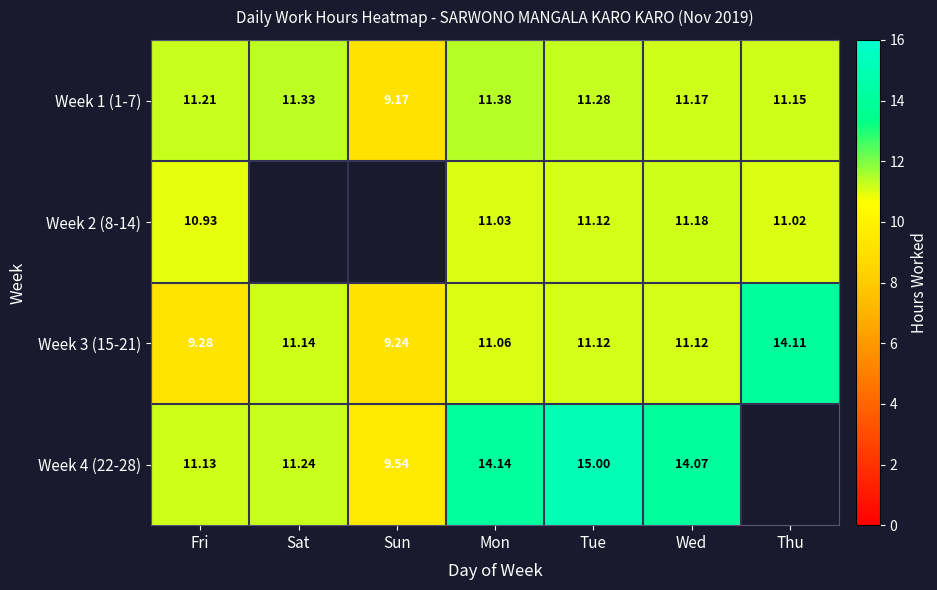

What is the sum of all Week 3 (15-21) values?

77.1